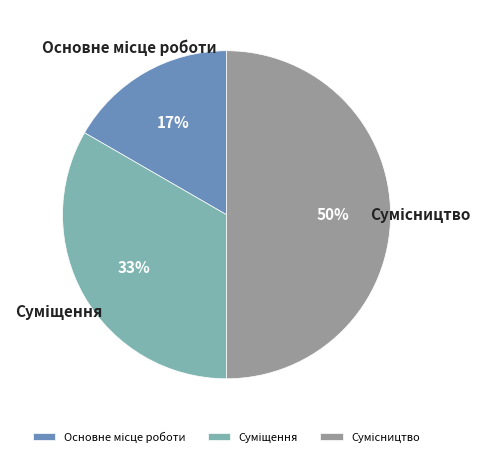

To the nearest percent, what is the average slice percentage?

33%